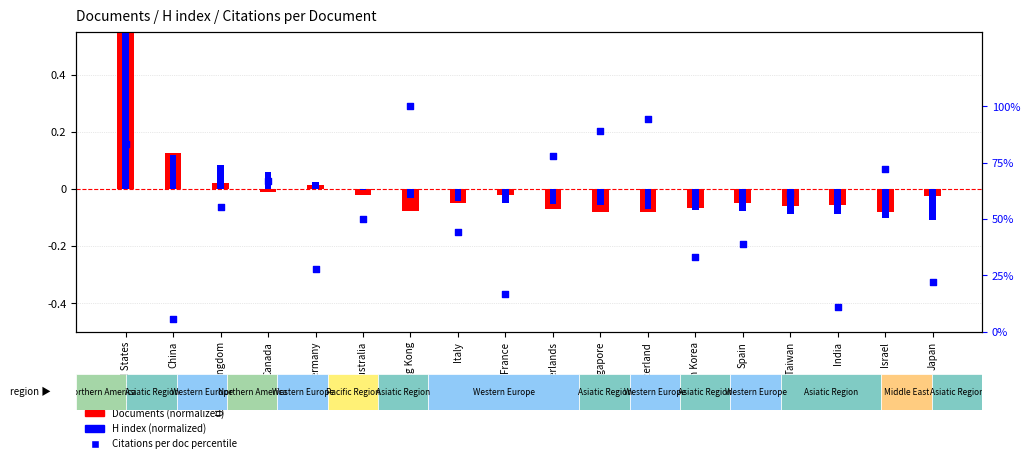

What is the total value across all series at Taiwan?

61.0